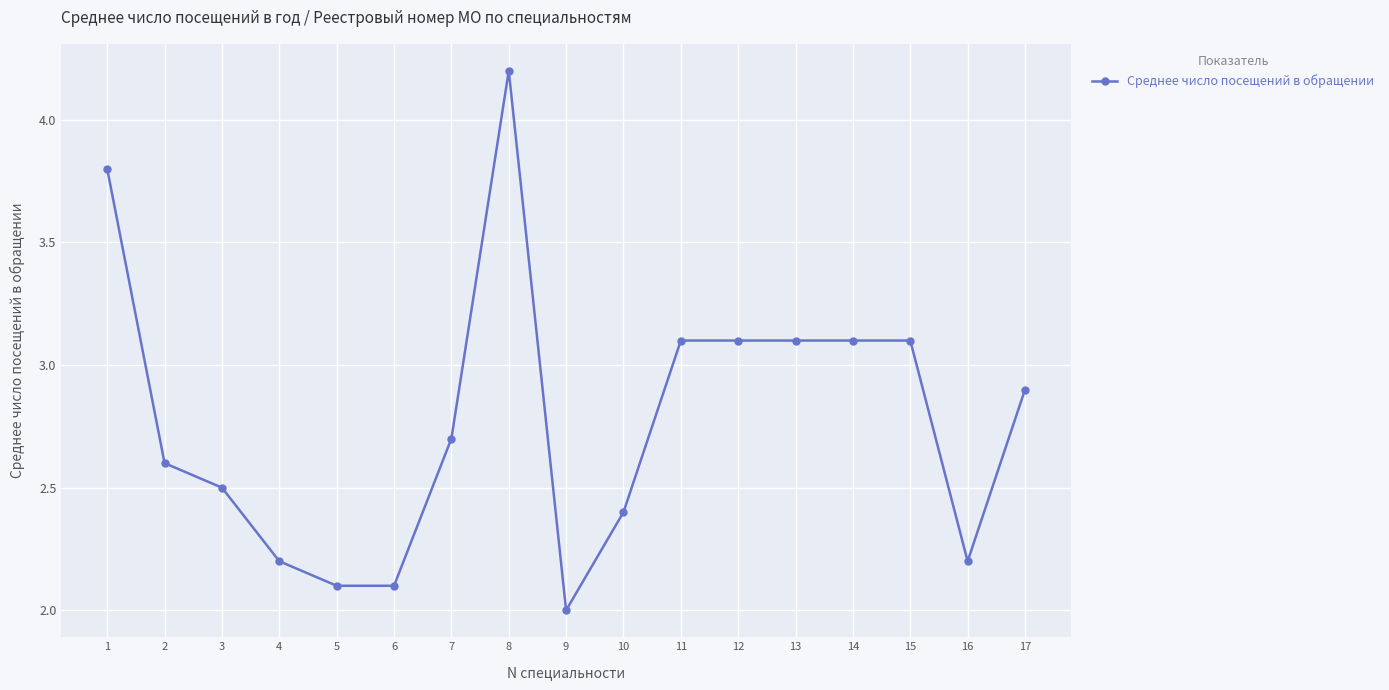

What is the greatest value displayed?

4.2